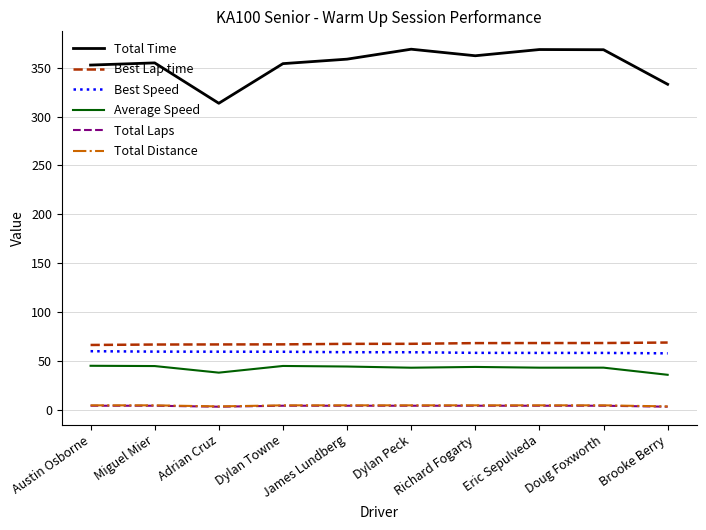

True or false: Average Speed and Total Time intersect in this chart.

False